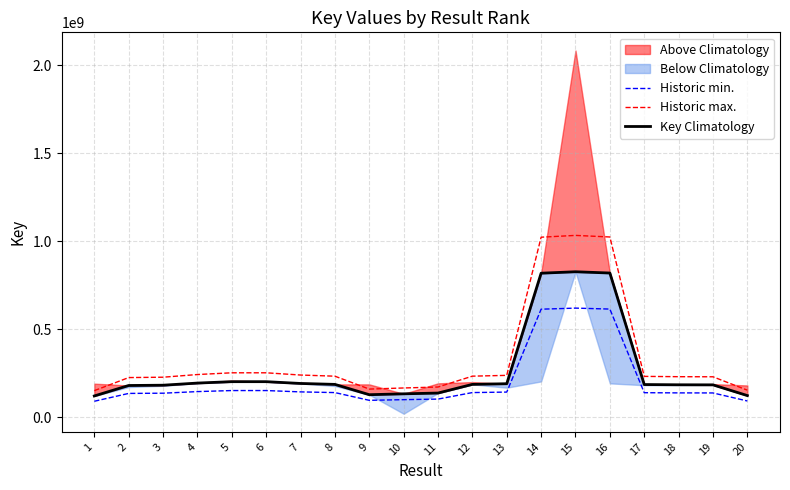

Which series has the widest spread of values?

Historic max.